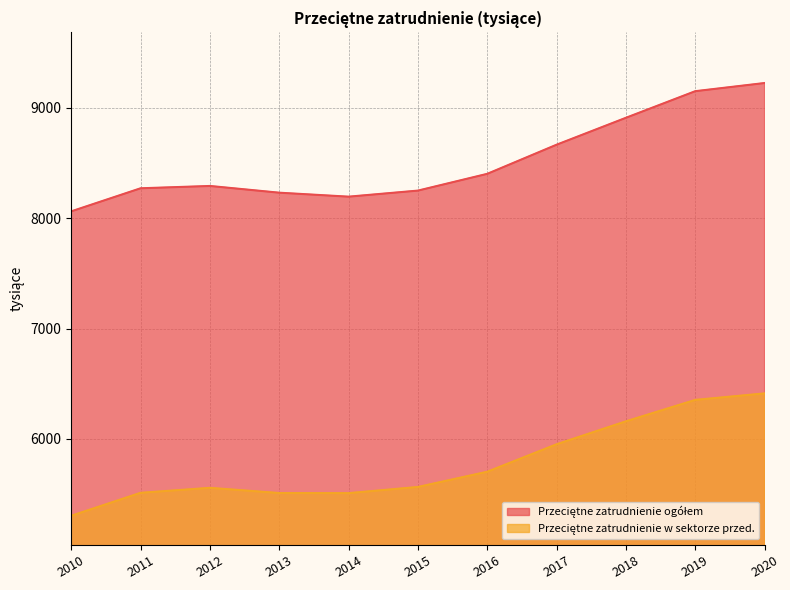

What is the difference between the maximum and minimum values in the Przeciętne zatrudnienie ogółem series?

1163